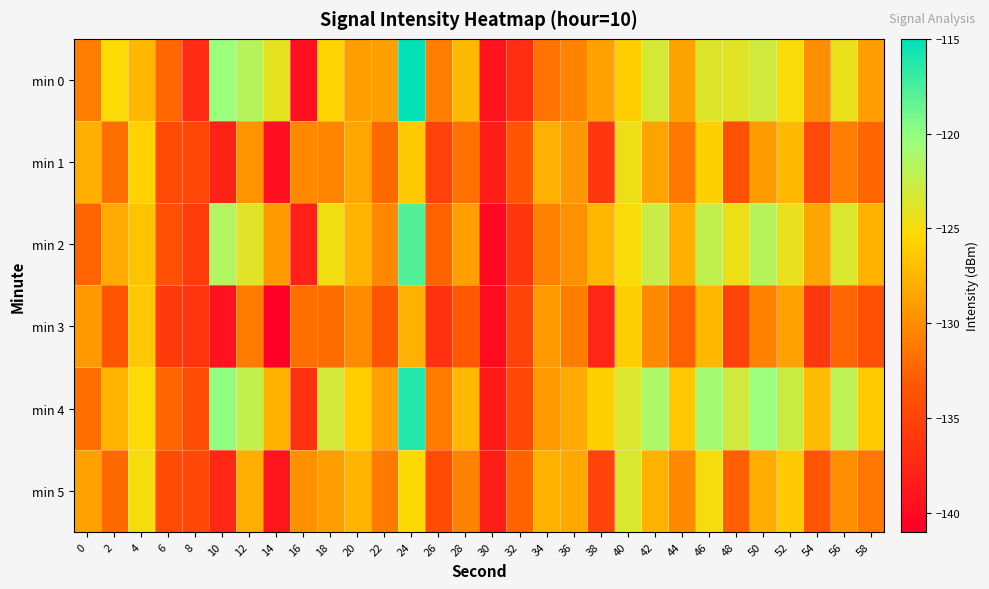

Reading left to right, extract all data points from this chart.

min 0: 0=-130.9	2=-125.2	4=-127.2	6=-132.3	8=-137.2	10=-120.3	12=-121.8	14=-124.1	16=-139.5	18=-125.7	20=-129.0	22=-128.9	24=-115.2	26=-130.9	28=-127.3	30=-139.2	32=-137.0	34=-131.6	36=-130.7	38=-128.8	40=-126.1	42=-123.3	44=-128.6	46=-123.7	48=-123.9	50=-123.0	52=-125.1	54=-129.9	56=-124.3	58=-129.0
min 1: 0=-128.0	2=-131.8	4=-125.8	6=-134.4	8=-134.7	10=-137.9	12=-129.6	14=-139.6	16=-130.3	18=-130.5	20=-128.5	22=-132.1	24=-126.3	26=-135.2	28=-131.7	30=-138.4	32=-133.6	34=-127.8	36=-129.4	38=-136.1	40=-124.5	42=-128.7	44=-131.2	46=-125.9	48=-133.8	50=-129.1	52=-127.3	54=-134.6	56=-130.9	58=-132.4
min 2: 0=-132.5	2=-128.3	4=-126.7	6=-133.9	8=-135.6	10=-121.4	12=-123.8	14=-129.2	16=-138.1	18=-124.7	20=-127.5	22=-130.3	24=-117.8	26=-132.6	28=-128.9	30=-140.1	32=-136.2	34=-130.7	36=-129.8	38=-127.4	40=-125.1	42=-122.6	44=-127.9	46=-122.3	48=-124.5	50=-121.8	52=-124.2	54=-128.6	56=-123.5	58=-127.7
min 3: 0=-129.3	2=-133.6	4=-126.4	6=-135.8	8=-136.2	10=-139.3	12=-131.1	14=-140.9	16=-131.8	18=-132.0	20=-130.1	22=-133.6	24=-127.8	26=-136.7	28=-133.2	30=-139.9	32=-135.1	34=-129.2	36=-130.9	38=-137.6	40=-126.0	42=-130.2	44=-132.7	46=-127.4	48=-135.3	50=-130.6	52=-128.8	54=-136.1	56=-132.4	58=-133.9
min 4: 0=-131.8	2=-127.6	4=-125.2	6=-132.4	8=-134.1	10=-119.9	12=-122.3	14=-127.7	16=-136.6	18=-123.2	20=-126.0	22=-128.8	24=-116.3	26=-131.1	28=-127.4	30=-138.6	32=-134.7	34=-129.2	36=-128.3	38=-125.9	40=-123.6	42=-121.1	44=-126.4	46=-120.8	48=-123.0	50=-120.3	52=-122.7	54=-127.1	56=-122.0	58=-126.2
min 5: 0=-128.8	2=-132.1	4=-124.9	6=-134.3	8=-134.7	10=-137.4	12=-128.1	14=-139.1	16=-129.8	18=-129.0	20=-127.6	22=-131.1	24=-125.3	26=-134.2	28=-130.7	30=-138.4	32=-132.6	34=-127.7	36=-128.4	38=-135.1	40=-123.5	42=-127.7	44=-130.2	46=-124.9	48=-132.8	50=-128.1	52=-126.3	54=-133.6	56=-129.9	58=-131.4